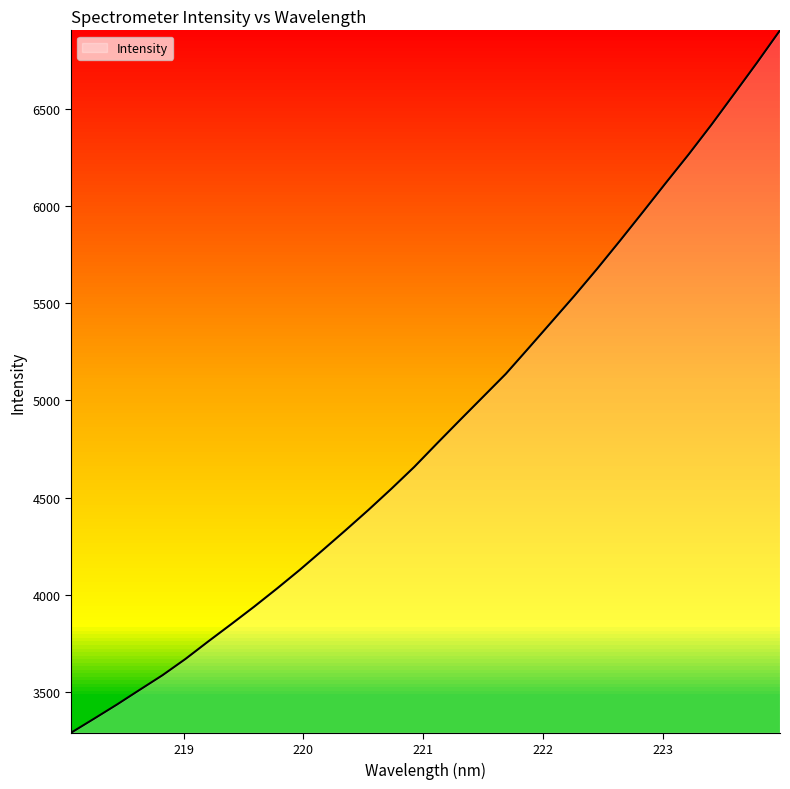

What is the smallest value displayed?

3292.7